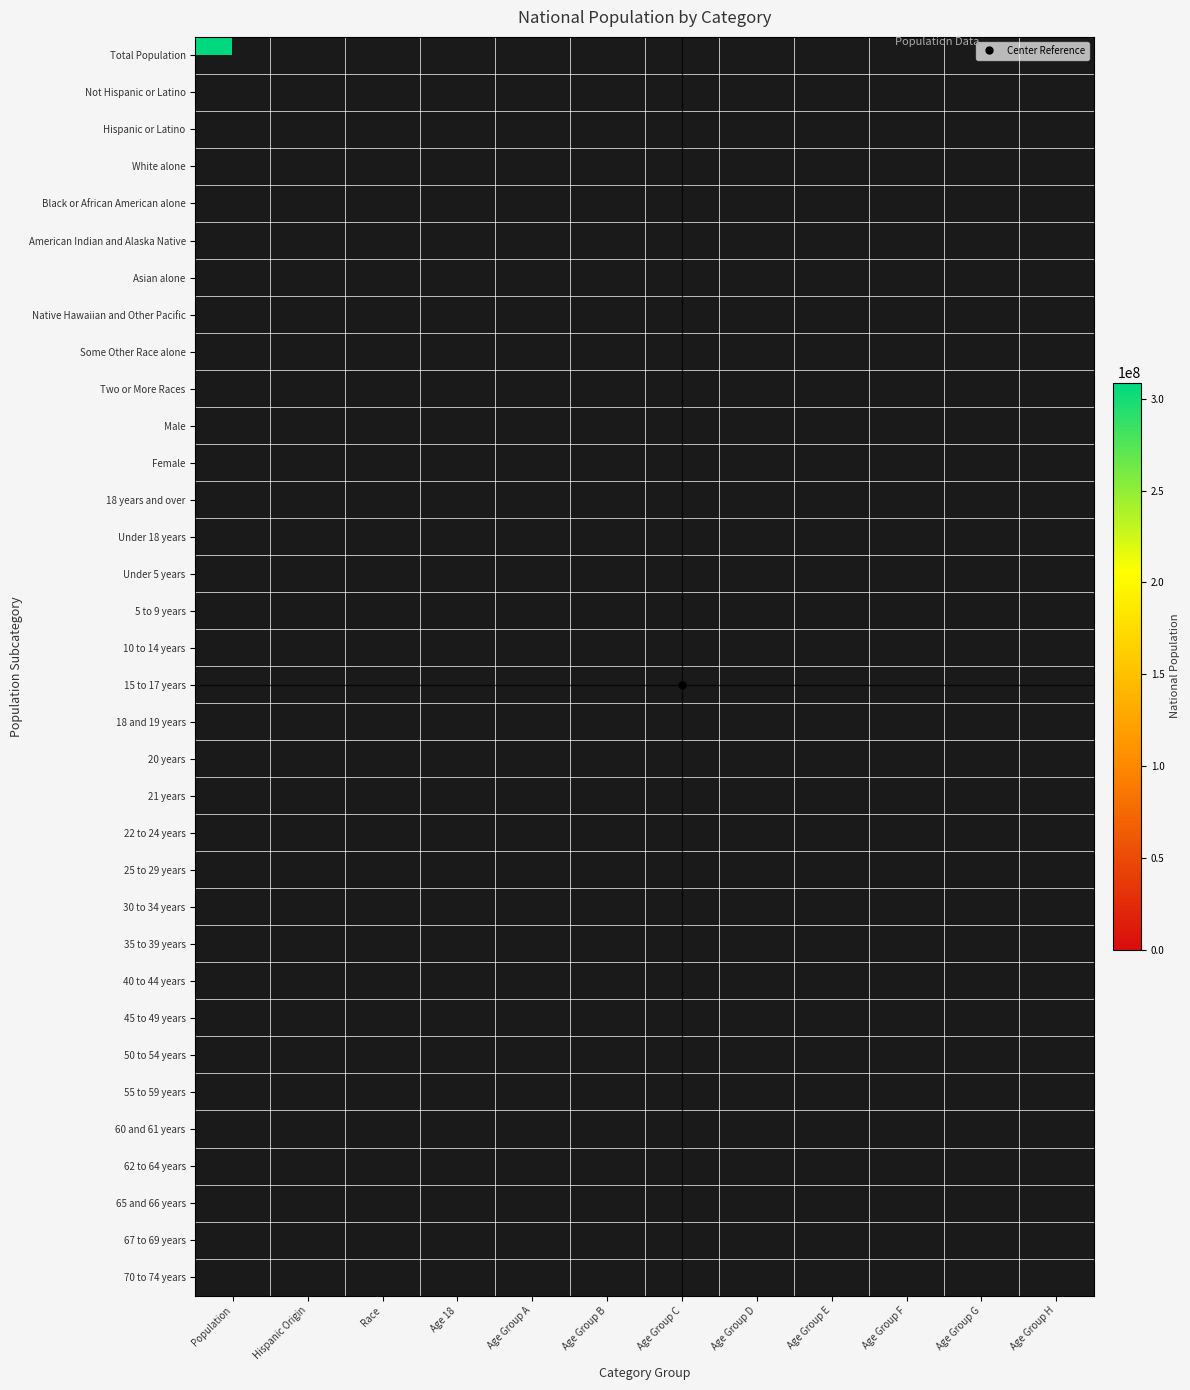

List the labels in order of Under 5 years value, smallest first.

Population, Hispanic Origin, Race, Age 18, Age Group A, Age Group B, Age Group C, Age Group D, Age Group E, Age Group F, Age Group G, Age Group H